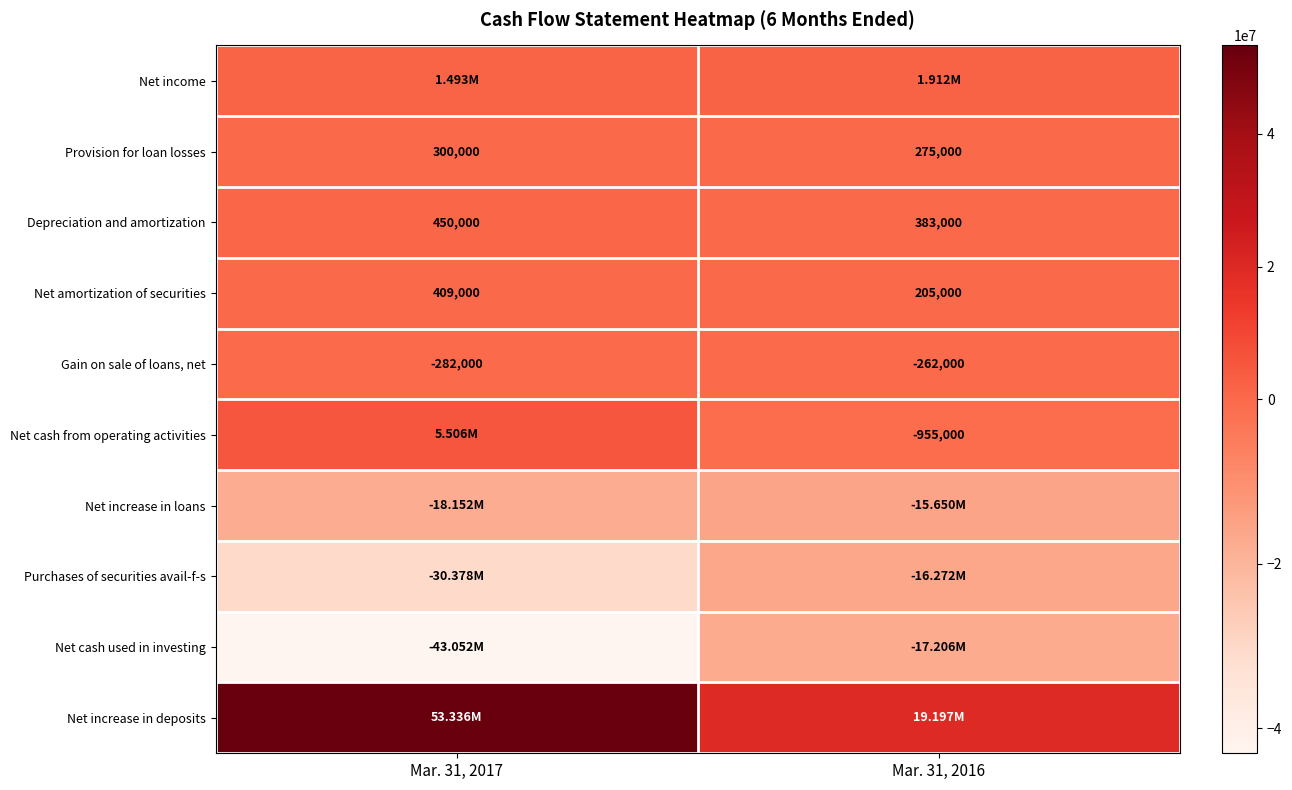

What is the difference between the Net amortization of securities values at Mar. 31, 2017 and Mar. 31, 2016?

204000